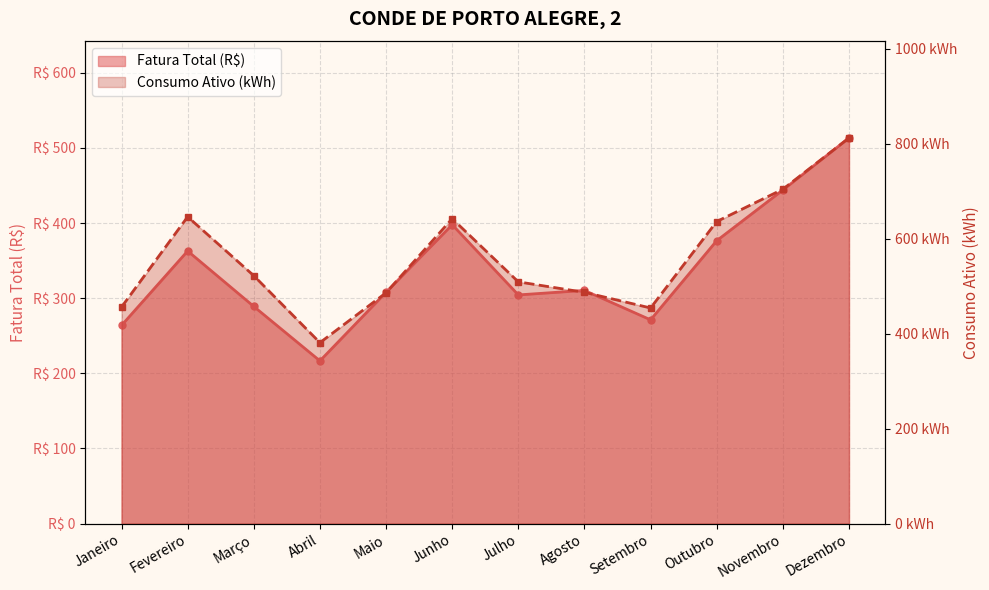

What is the label of the 6th point from the right?

Julho